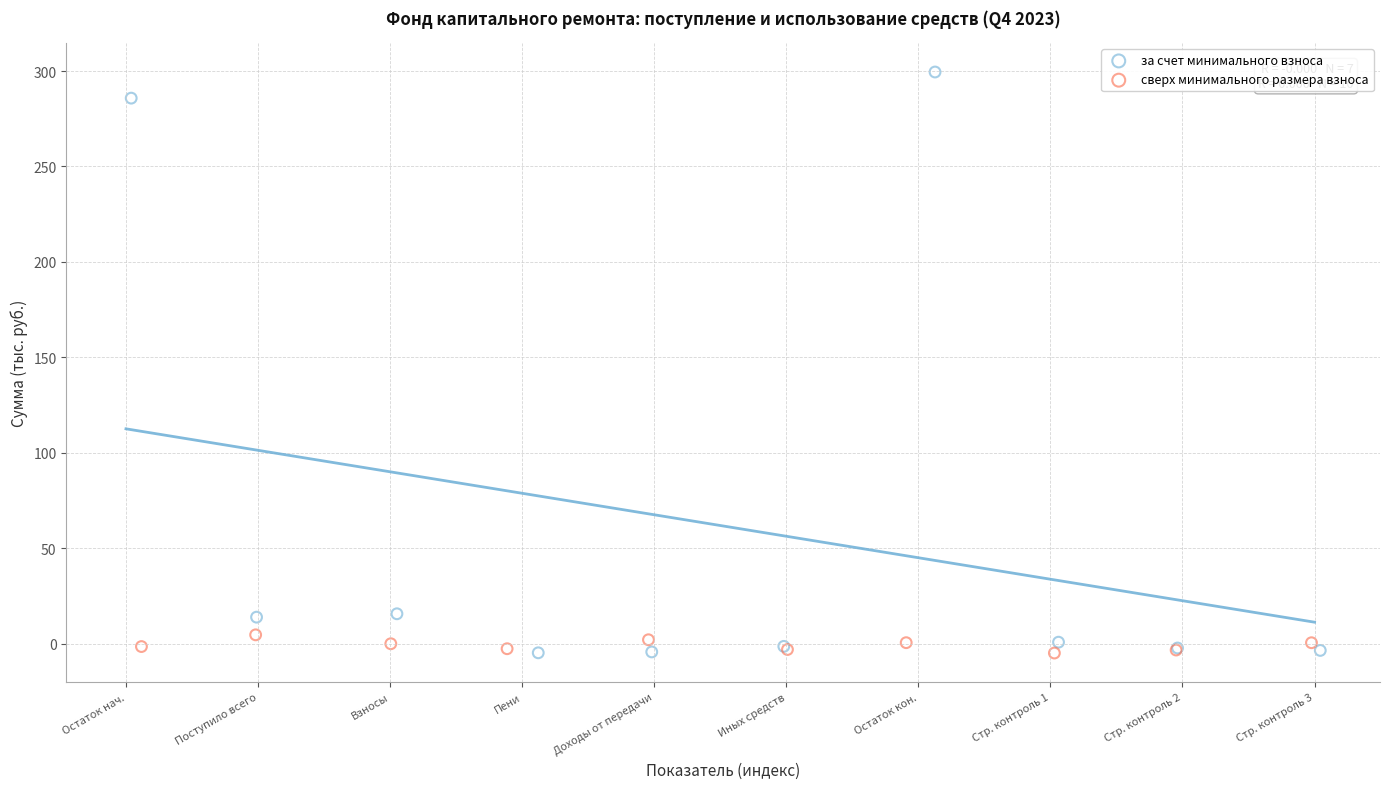

Which series has the largest Y range (max minus min)?

за счет минимального взноса